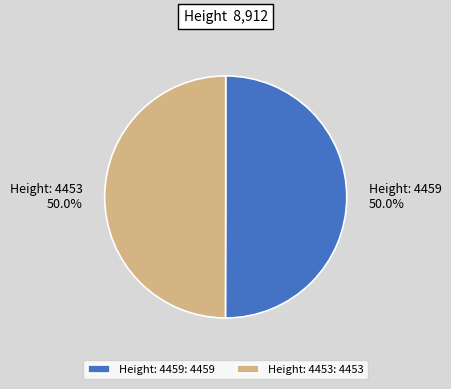

Do Height: 4459 and Height: 4453 together represent more than half of the pie?

Yes